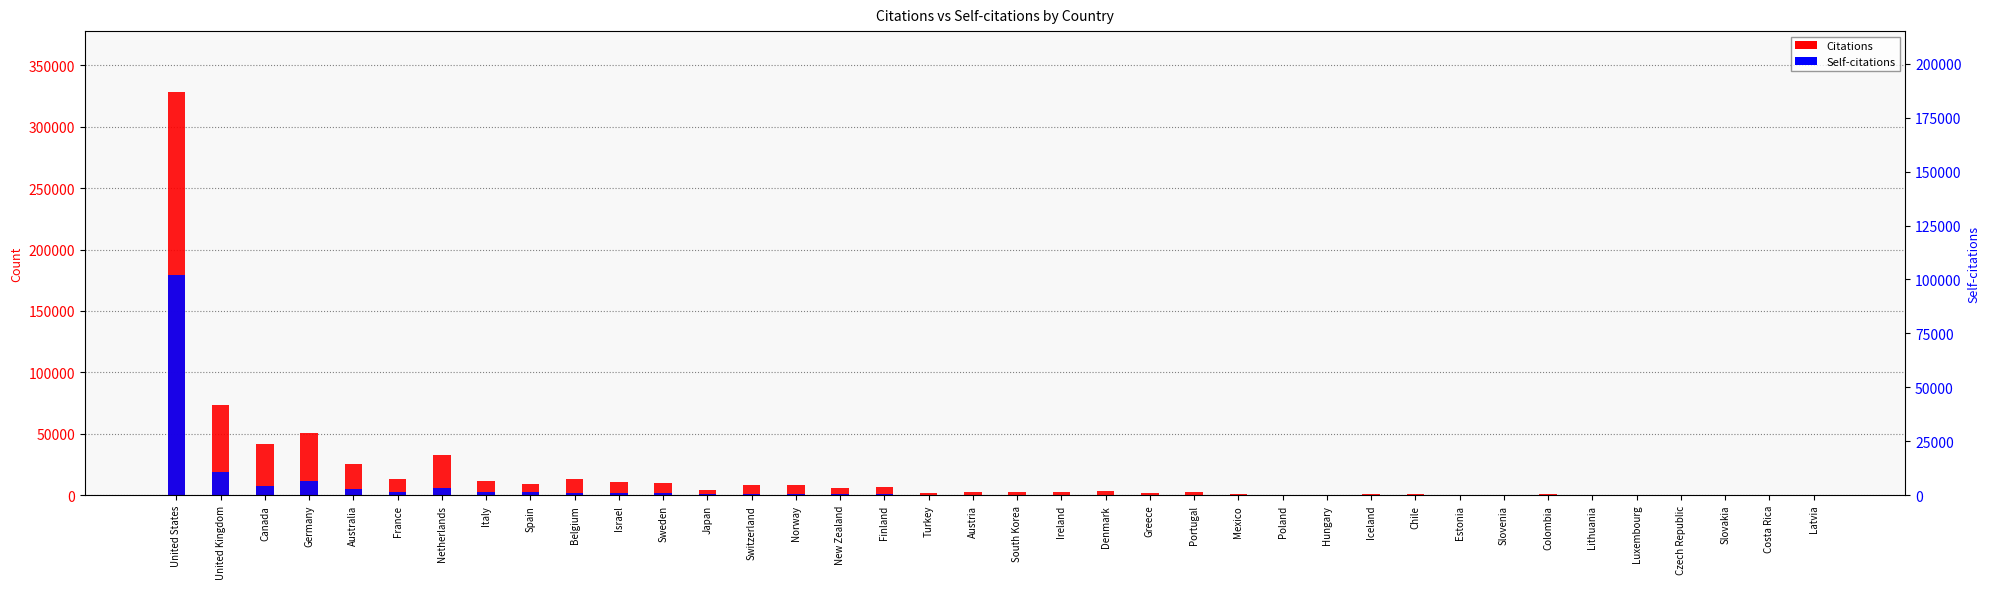

True or false: Self-citations has a value of 970 at Finland.

True